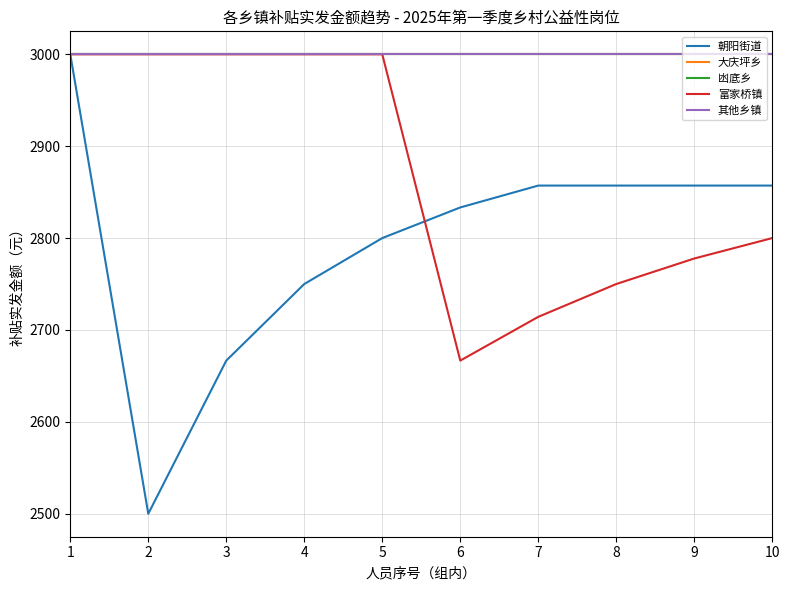

Does the chart have visible grid lines?

Yes